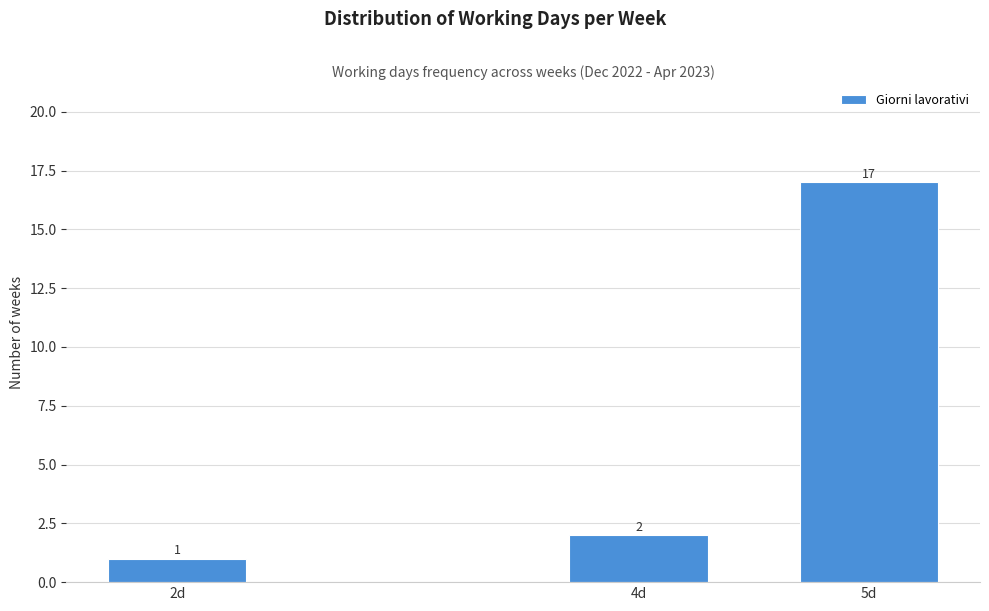

Reading left to right, what are all the values shown in this chart?

2d=1	4d=2	5d=17